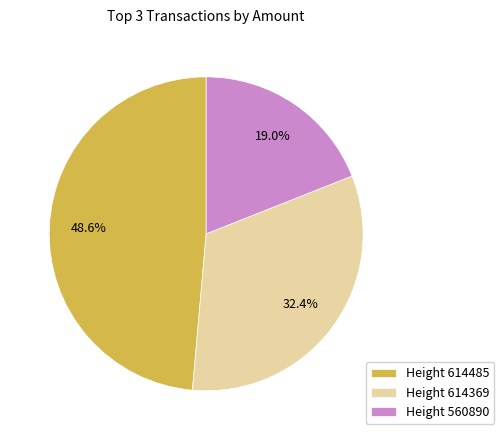

What portion of the pie excludes Height 560890?

81.0%